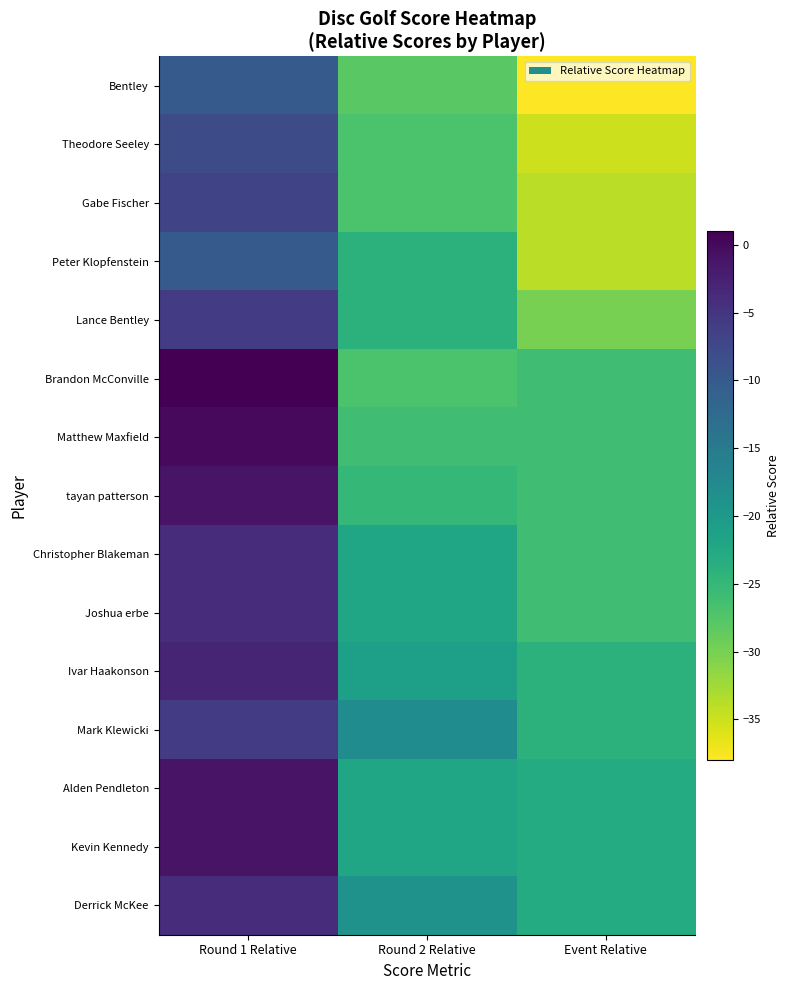

How many distinct data groups are displayed?

15